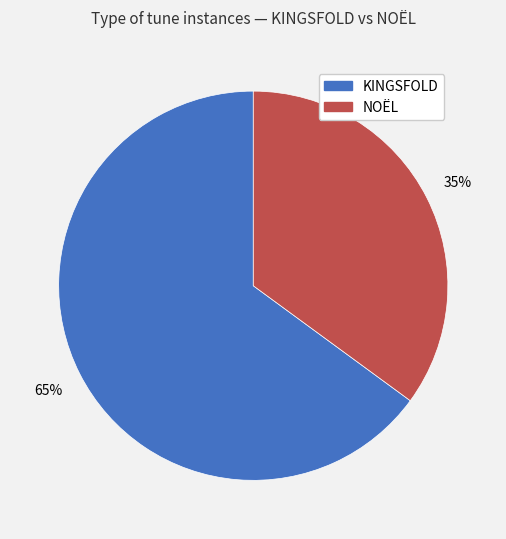

Rank the categories by value from lowest to highest.

NOËL, KINGSFOLD